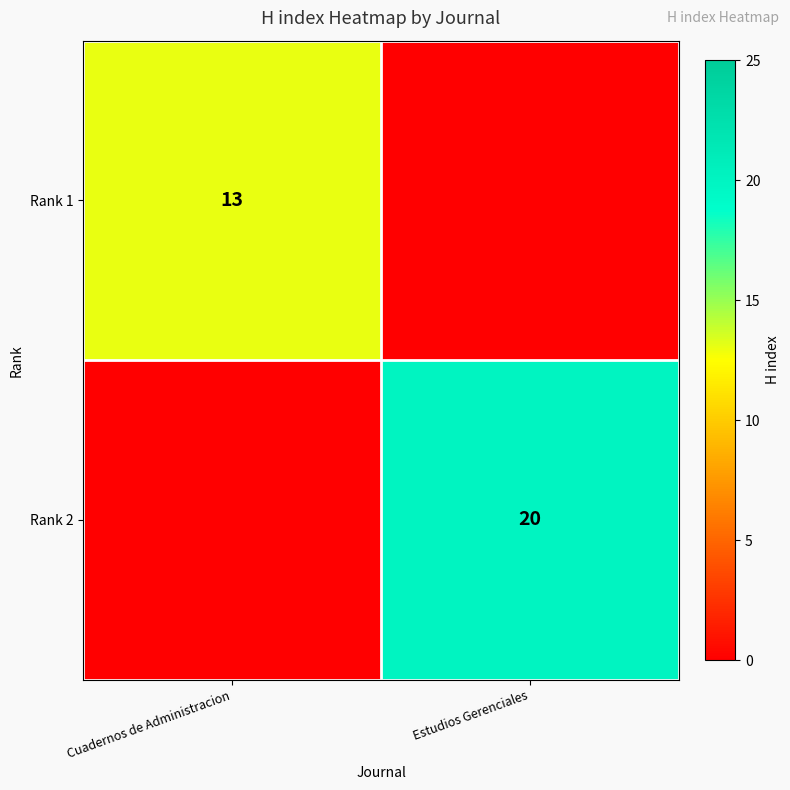

Is it true that Rank 1 equals 13 at Cuadernos de Administracion?

True